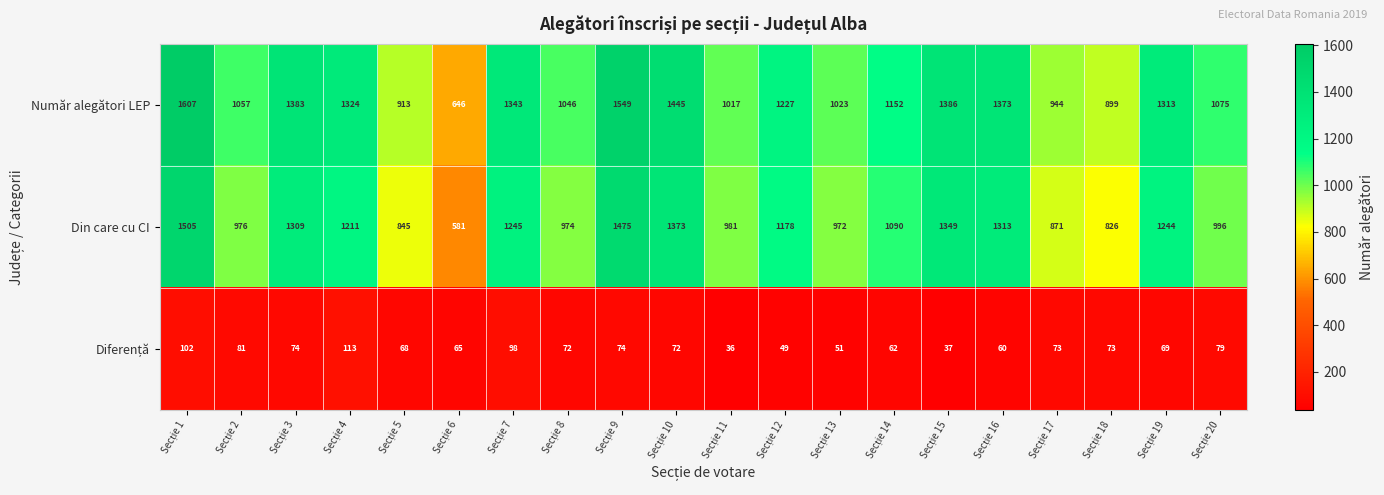

How many categories are shown in the chart?

20